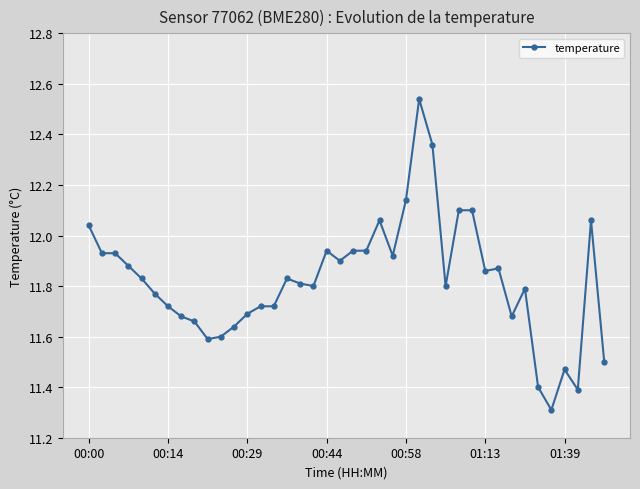

What is the minimum value shown in the chart?

11.3